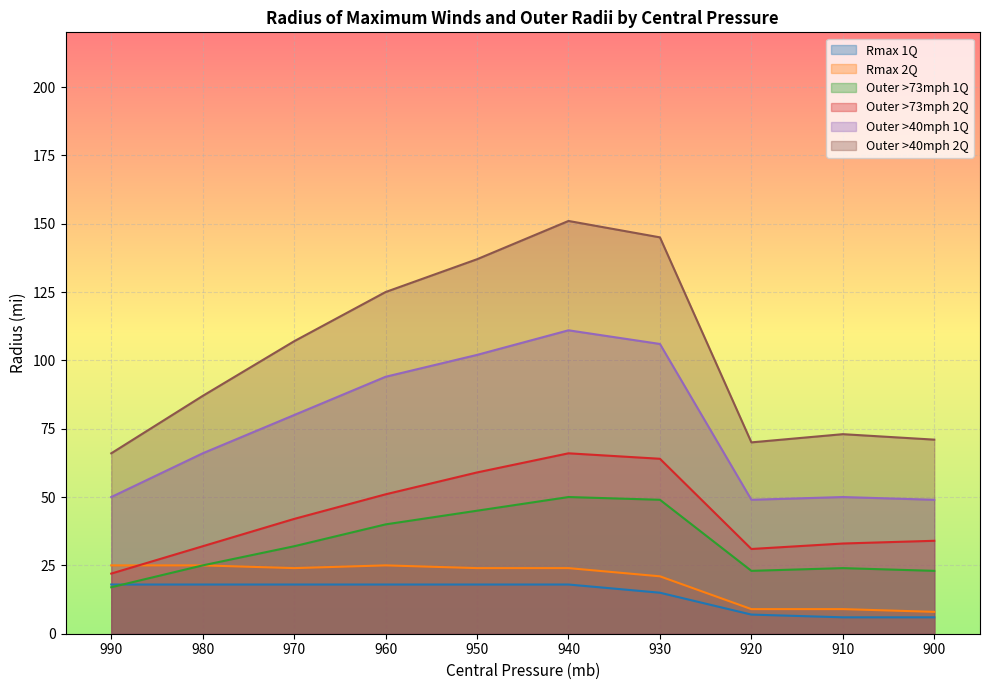

What is the difference between the Outer >40mph 1Q values at 920 and 910?

1